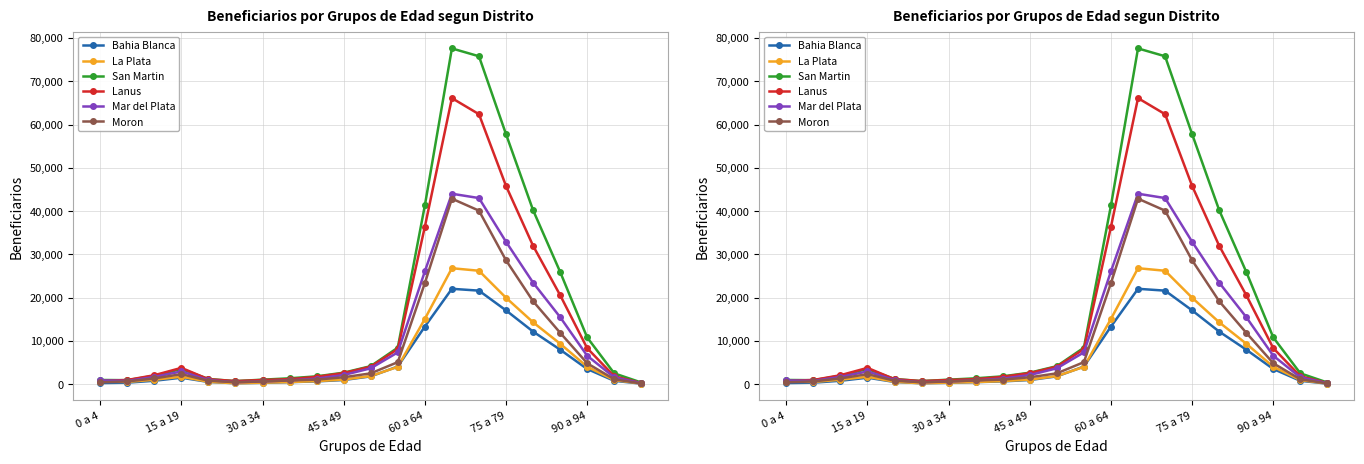

Rank the series by their maximum value, from highest to lowest.

San Martin, Lanus, Mar del Plata, Moron, La Plata, Bahia Blanca